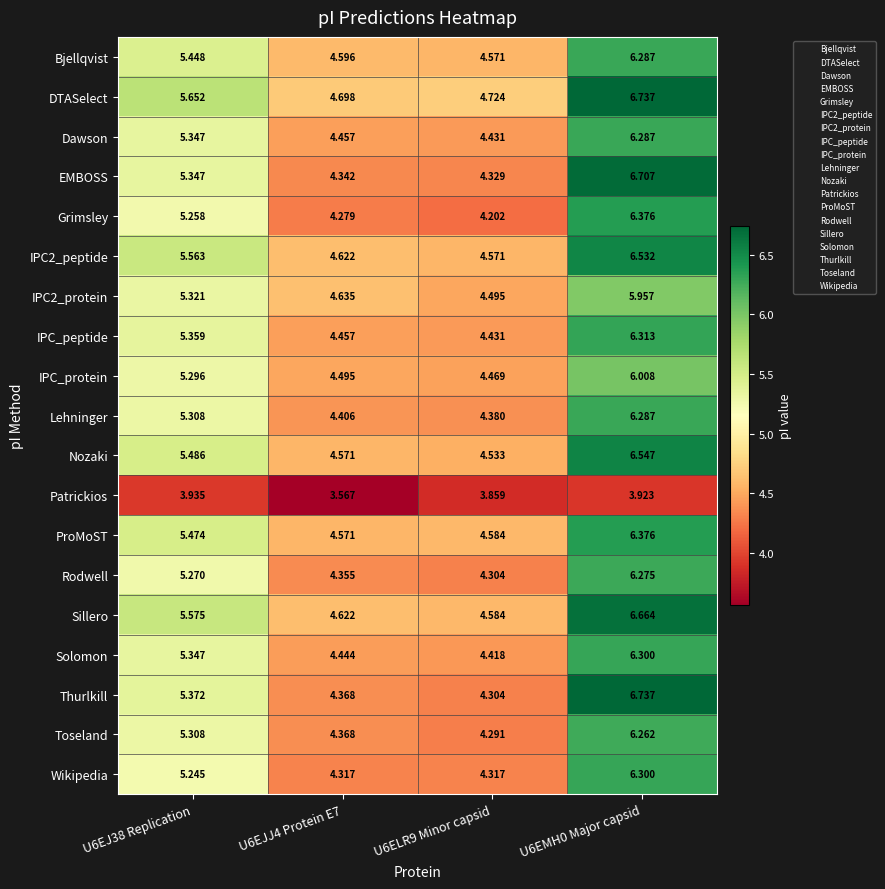

What is the total value across all series at U6ELR9 Minor capsid?

83.8